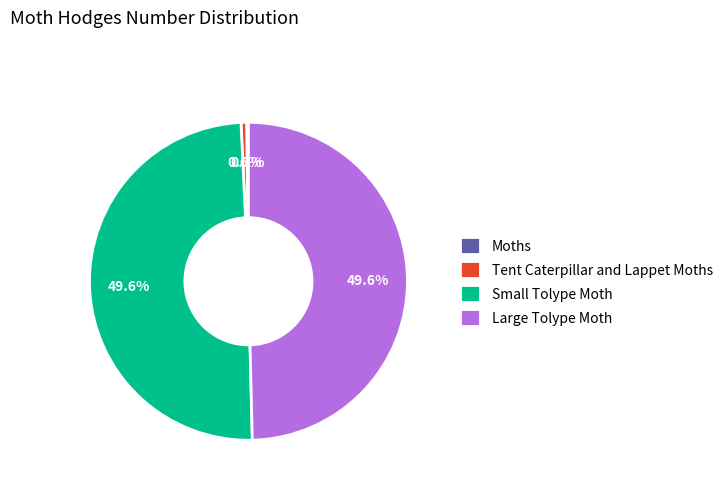

Is there a majority slice in this chart?

No